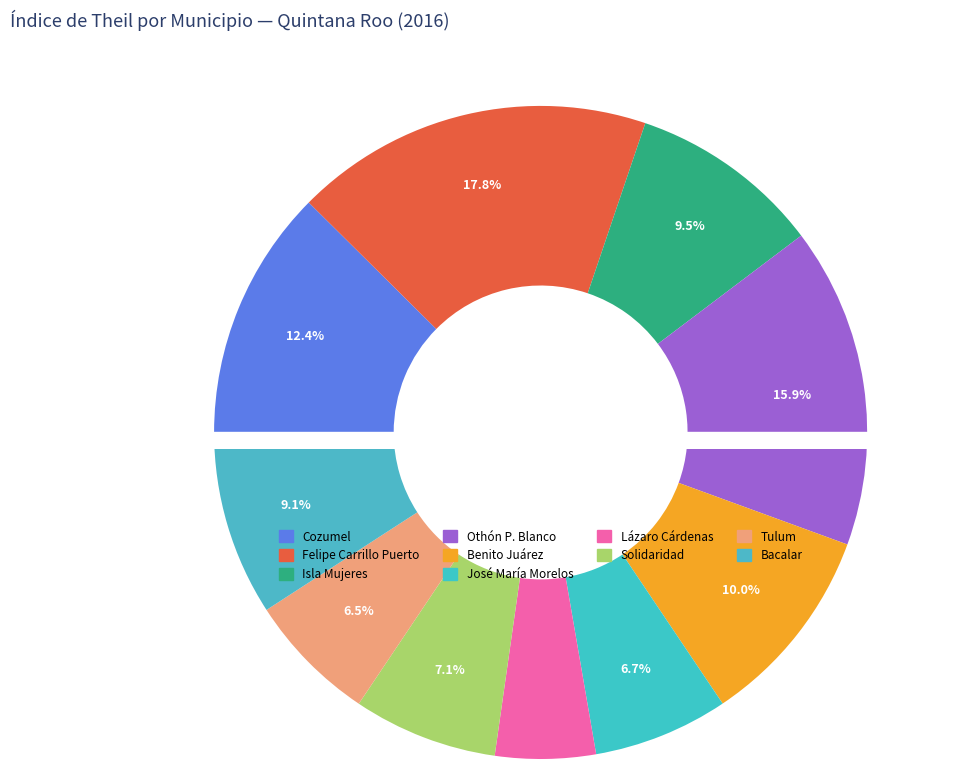

How many segments does this pie chart have?

10